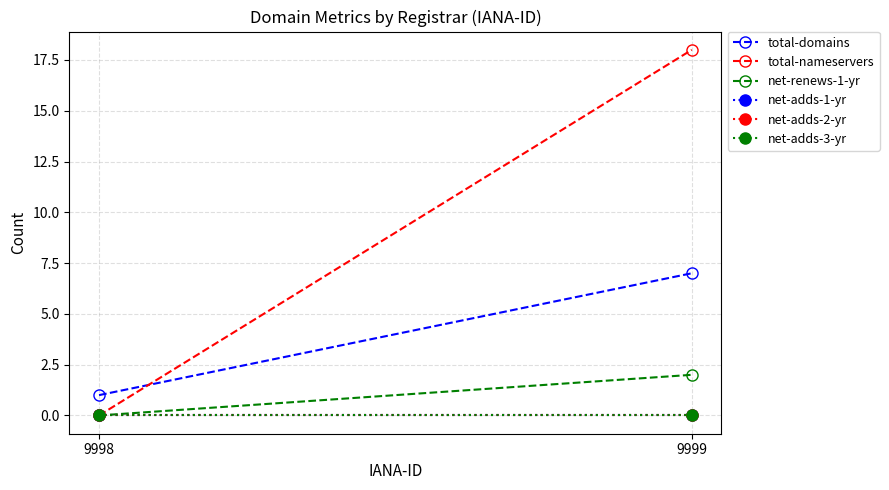

At which category is the sum across all series the highest?

9999